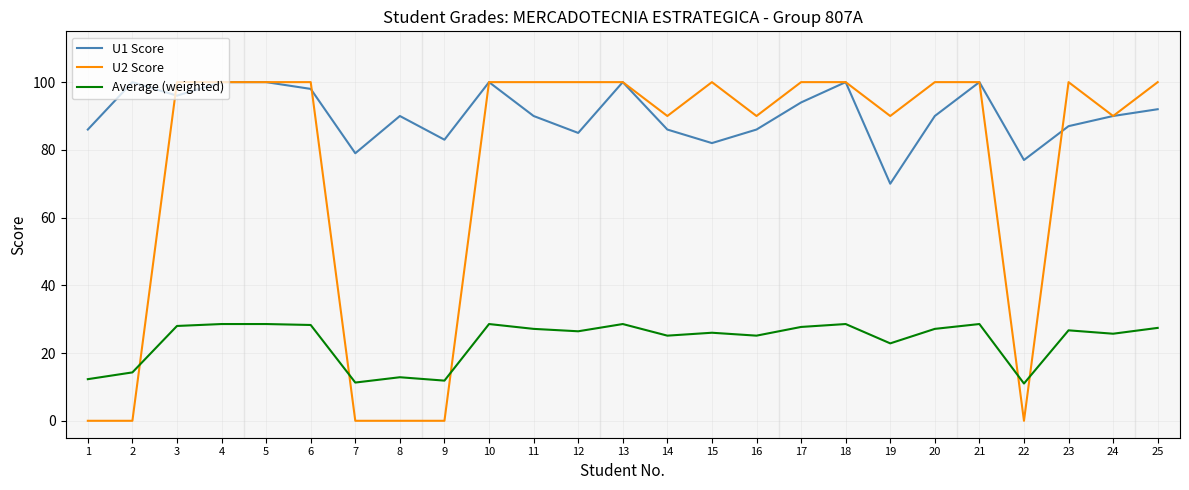

The value of U2 Score at 14 is 90.0. True or false?

True